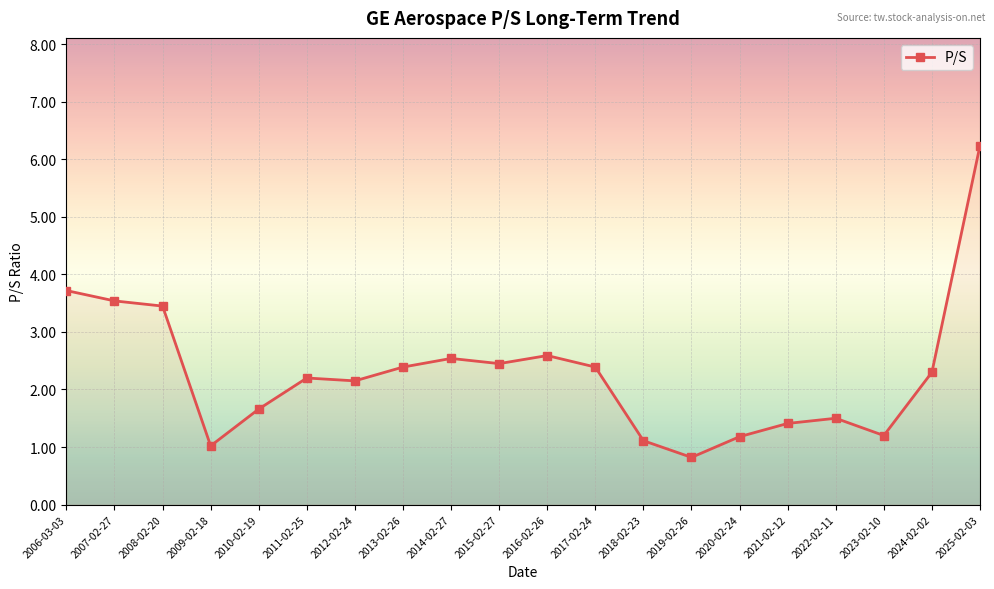

What is the difference between the second highest and minimum values?

2.9